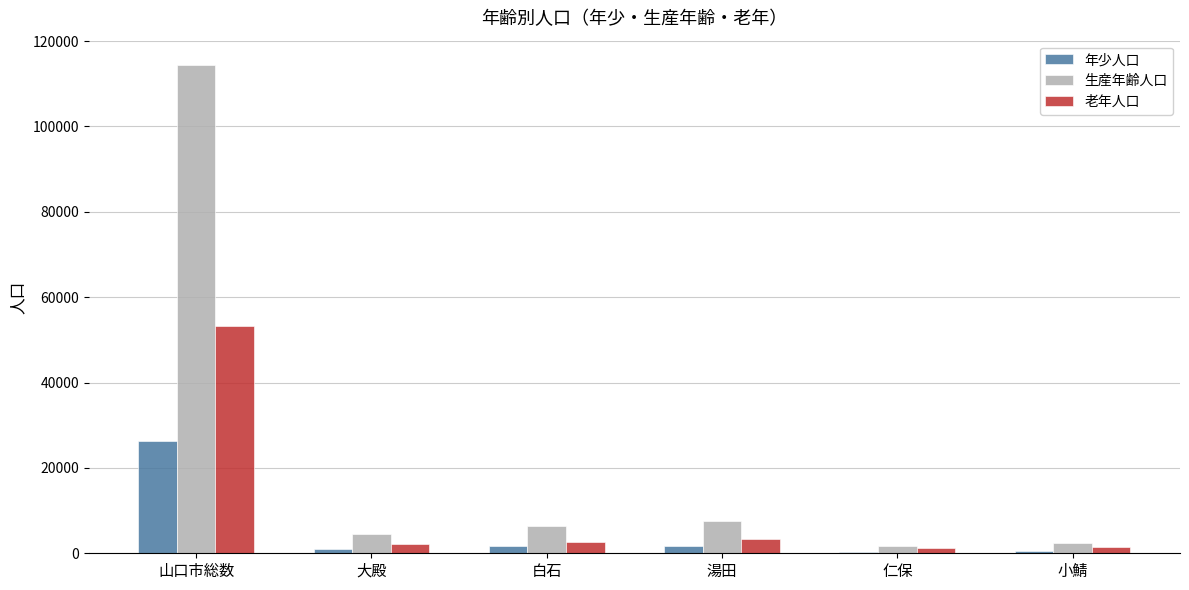

What is the spread (max minus min) of values at 小鯖?

2061